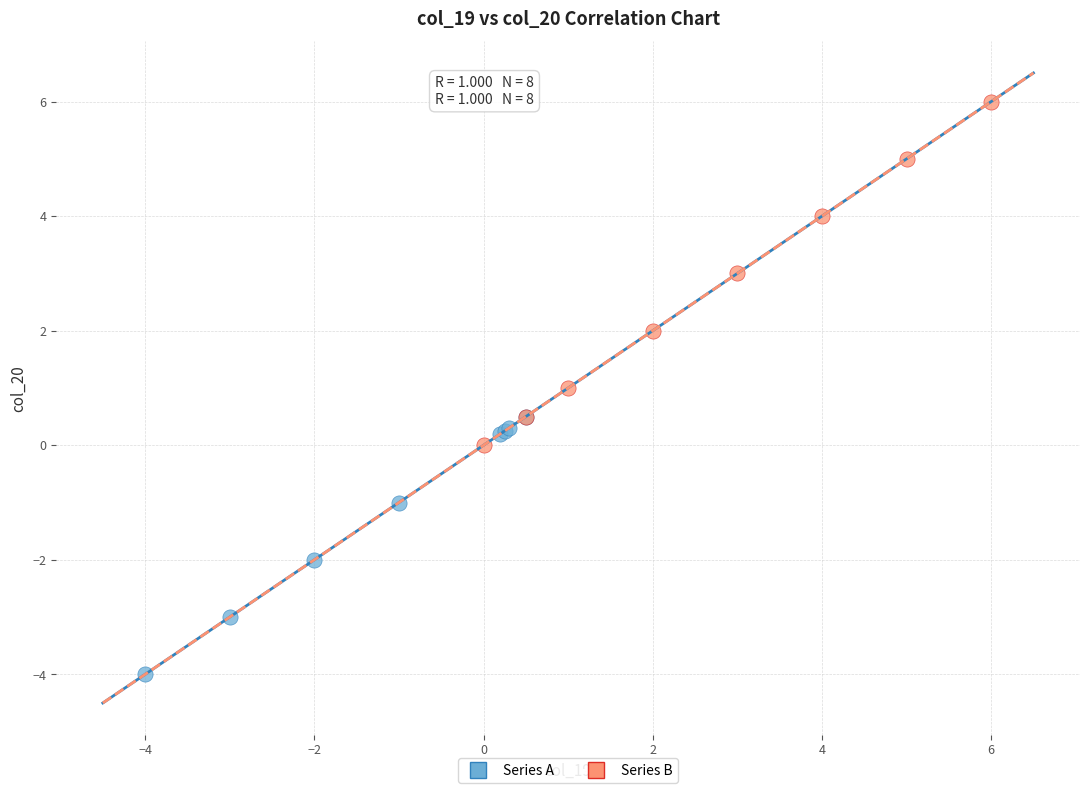

Which series contains the lowest Y value?

Series A